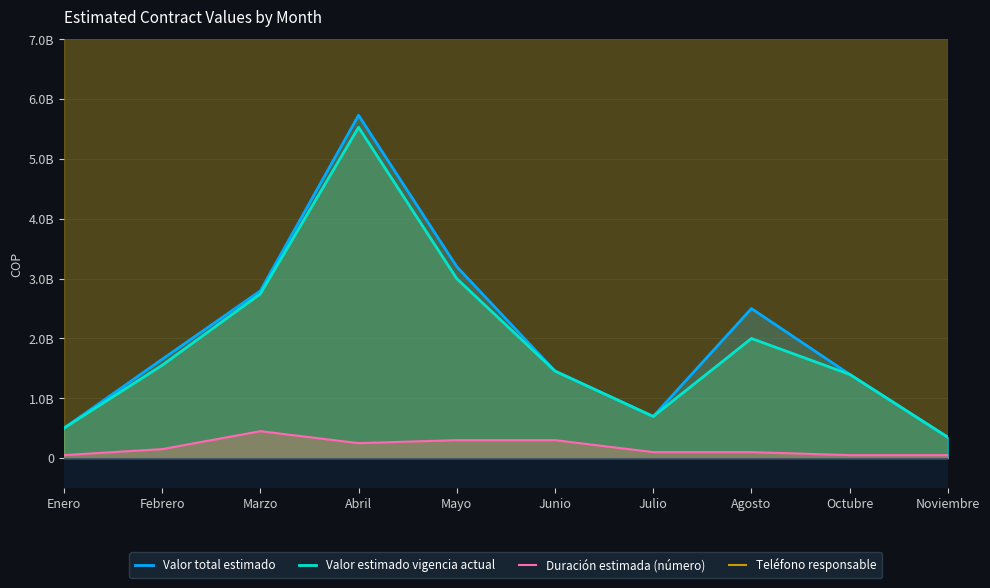

Does the chart display data point markers on the line(s)?

No